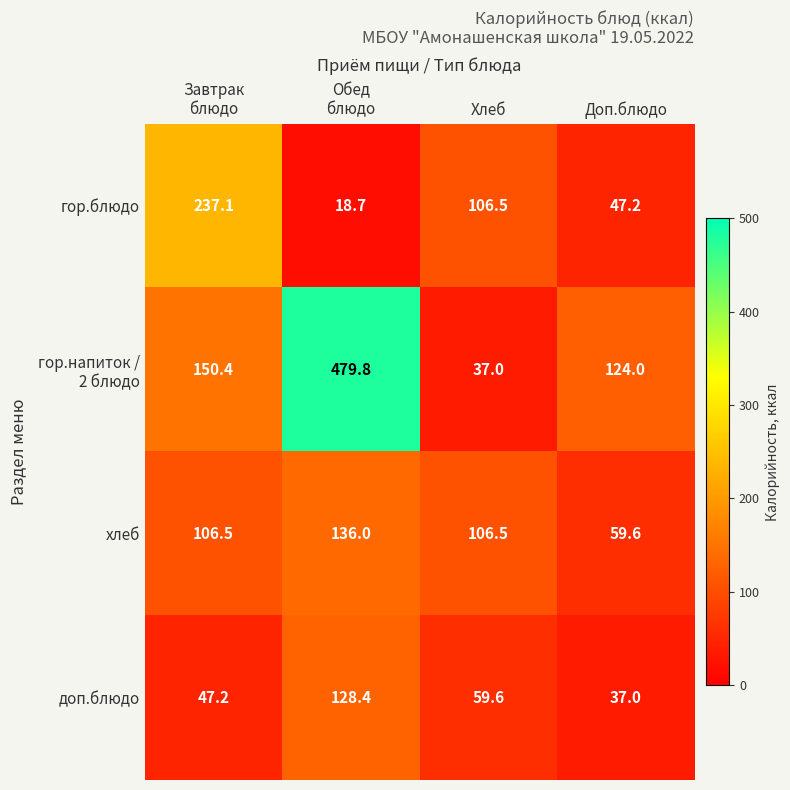

What is the spread (max minus min) of values at Хлеб?

69.5